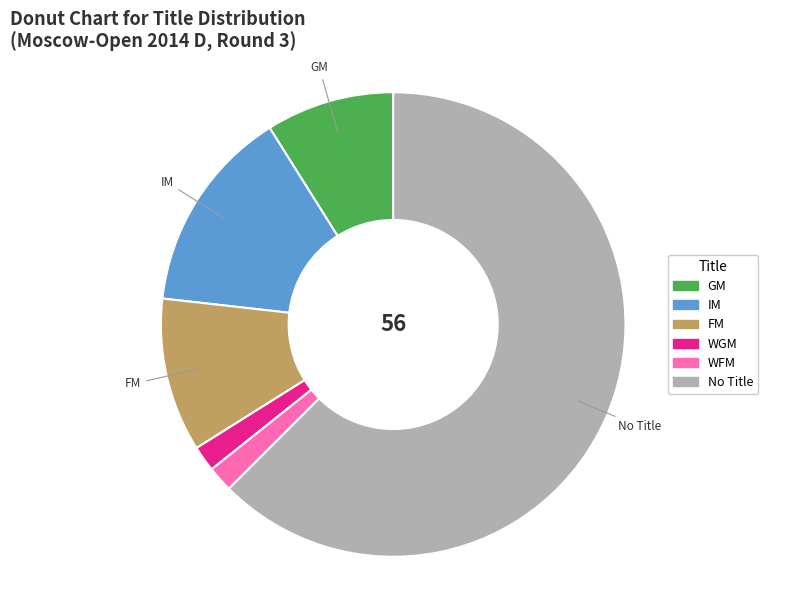

True or false: GM accounts for 9% of the total.

True